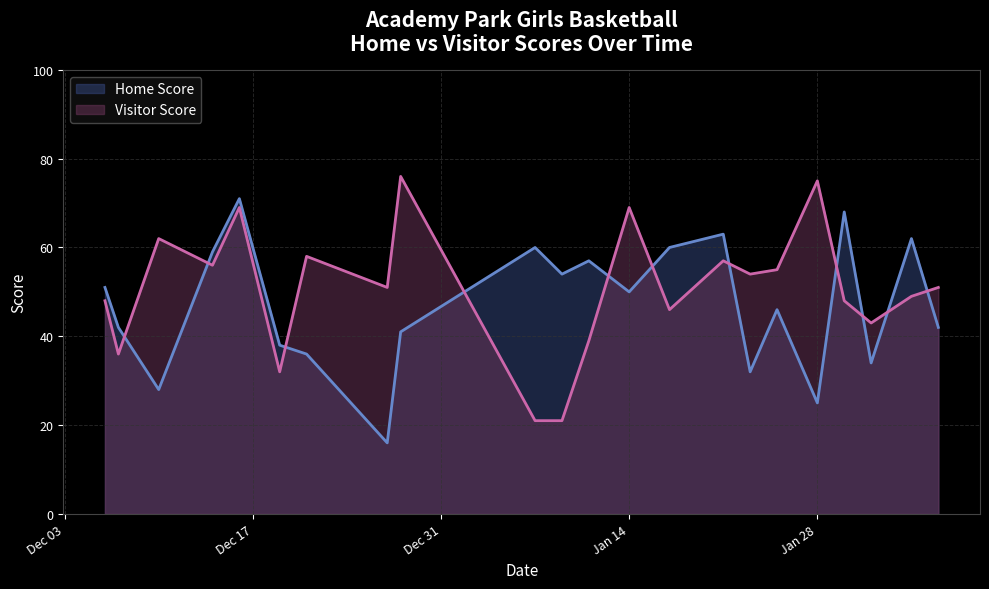

What is the difference between the maximum and minimum values in the Home Score series?

55